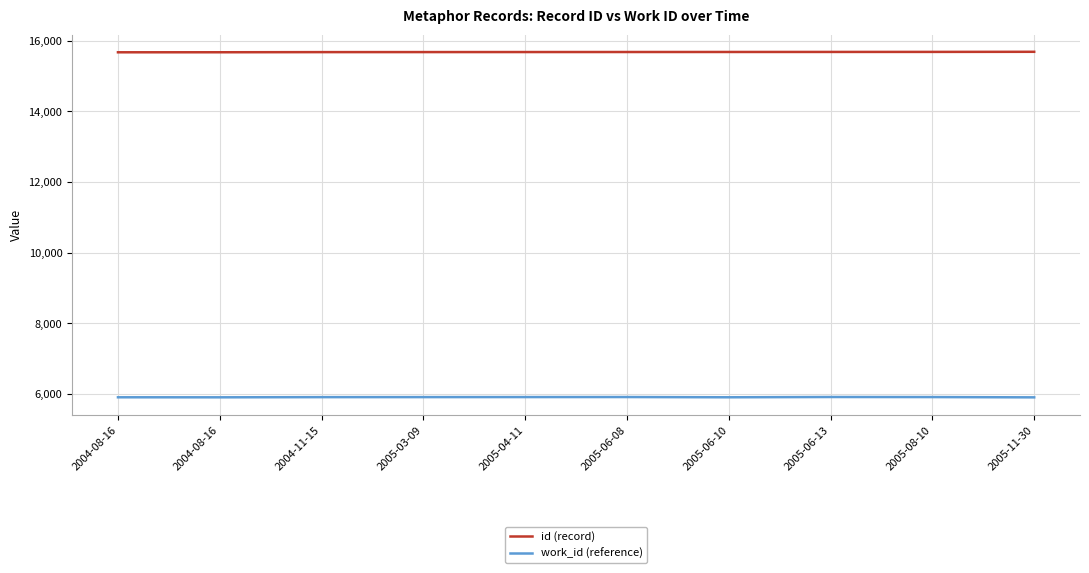

At which label is id (record) closest to 15681?

2005-04-11